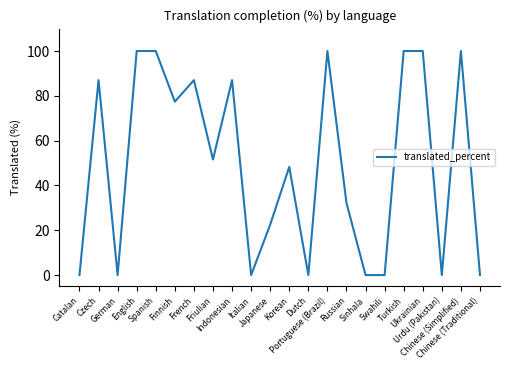

How many lines are shown in the chart?

1